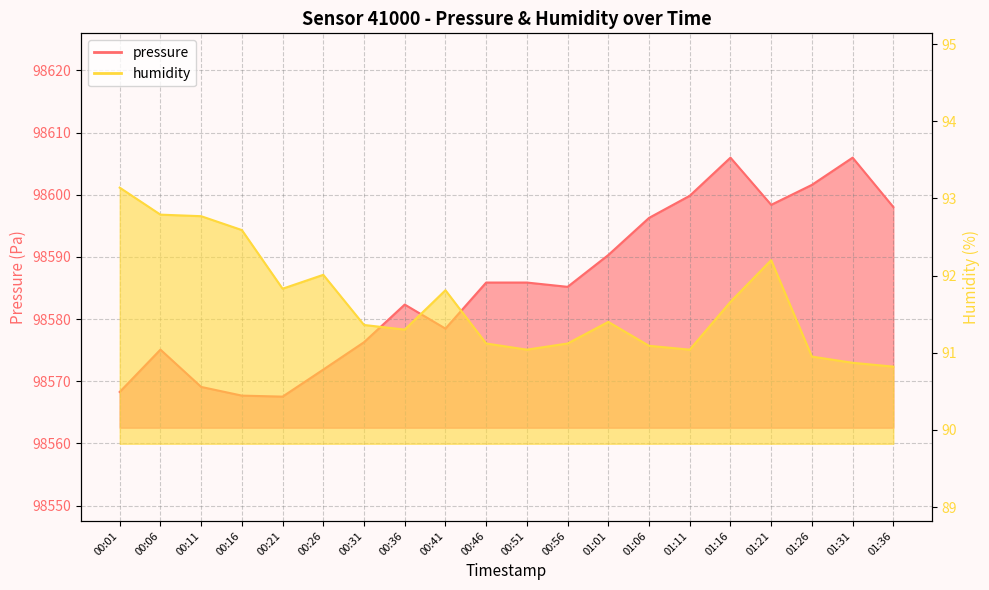

True or false: humidity and pressure cross at least once.

False